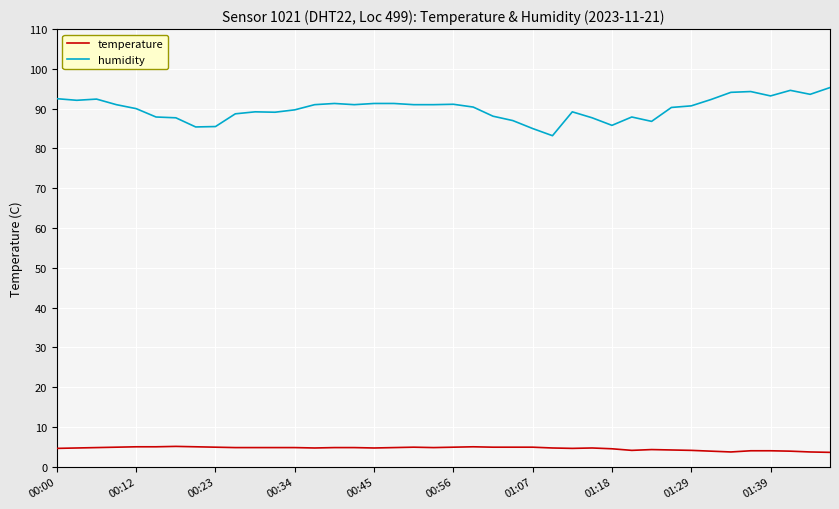

Which series has the largest total across all categories?

humidity